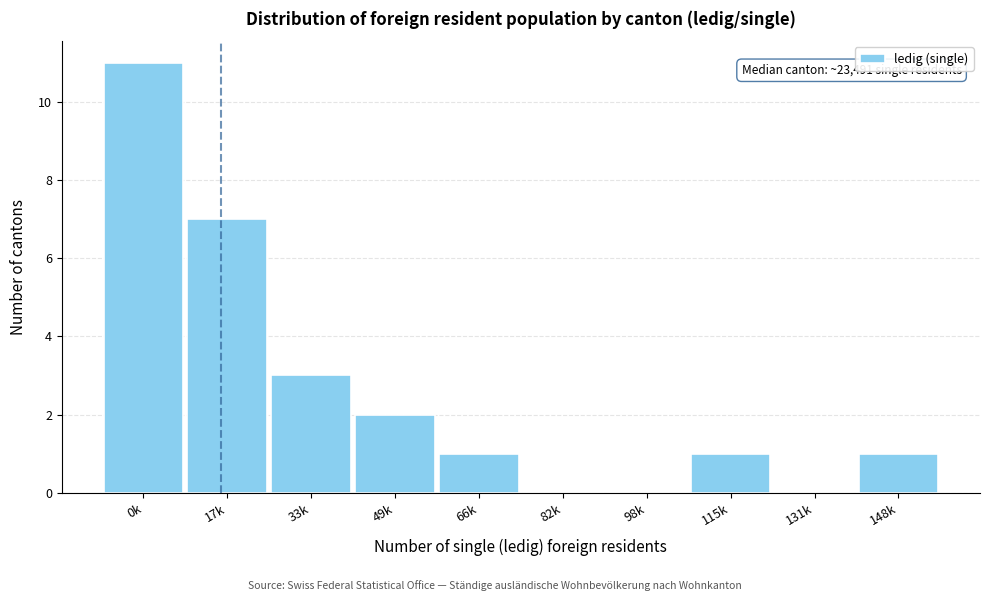

Reading left to right, extract all data points from this chart.

0k=11	17k=7	33k=3	49k=2	66k=1	82k=0	98k=0	115k=1	131k=0	148k=1